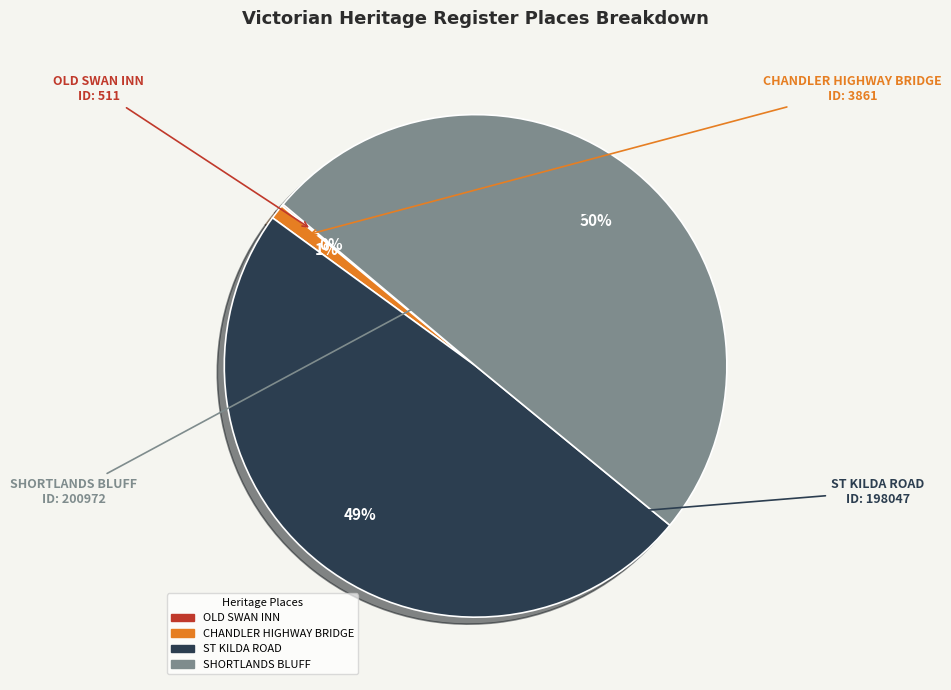

What percentage is the ST KILDA ROAD slice, to the nearest percent?

49%